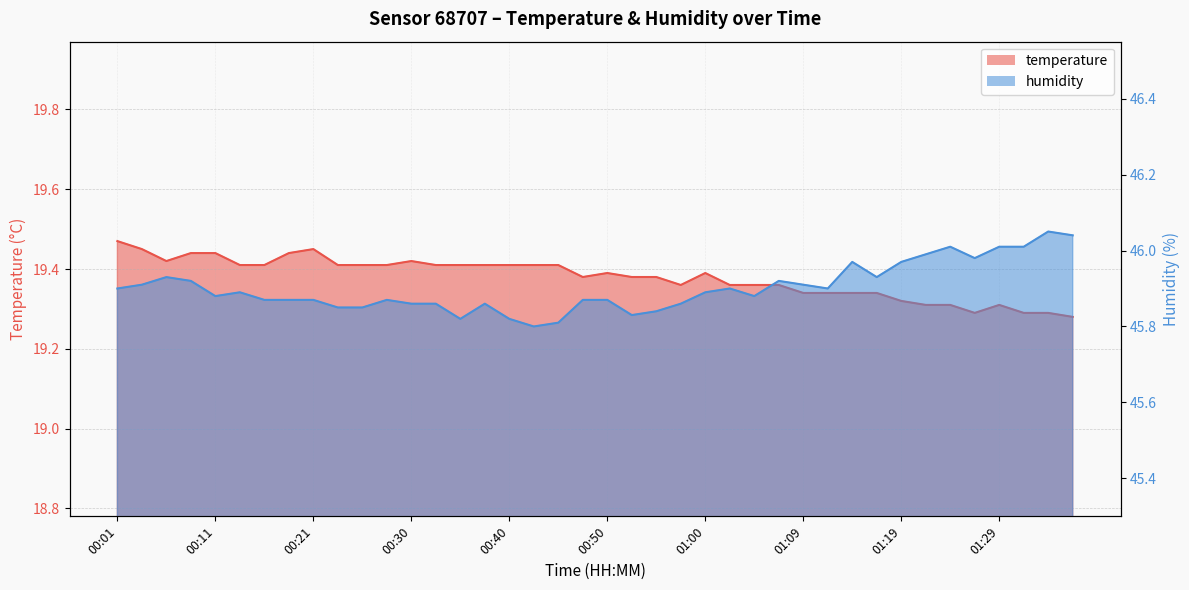

List the series in order of their peak value, highest first.

humidity, temperature